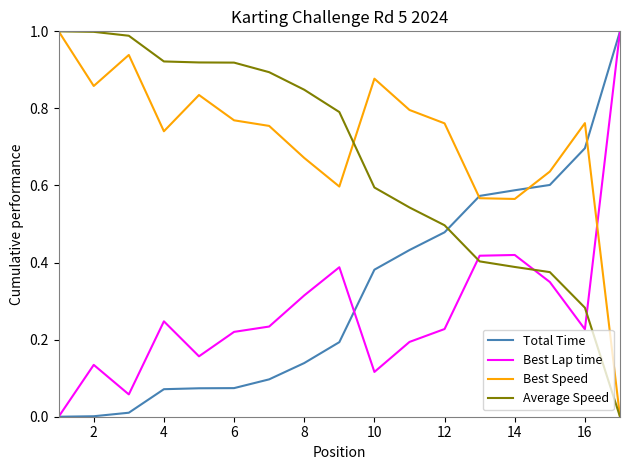

True or false: Total Time and Best Lap time intersect in this chart.

True